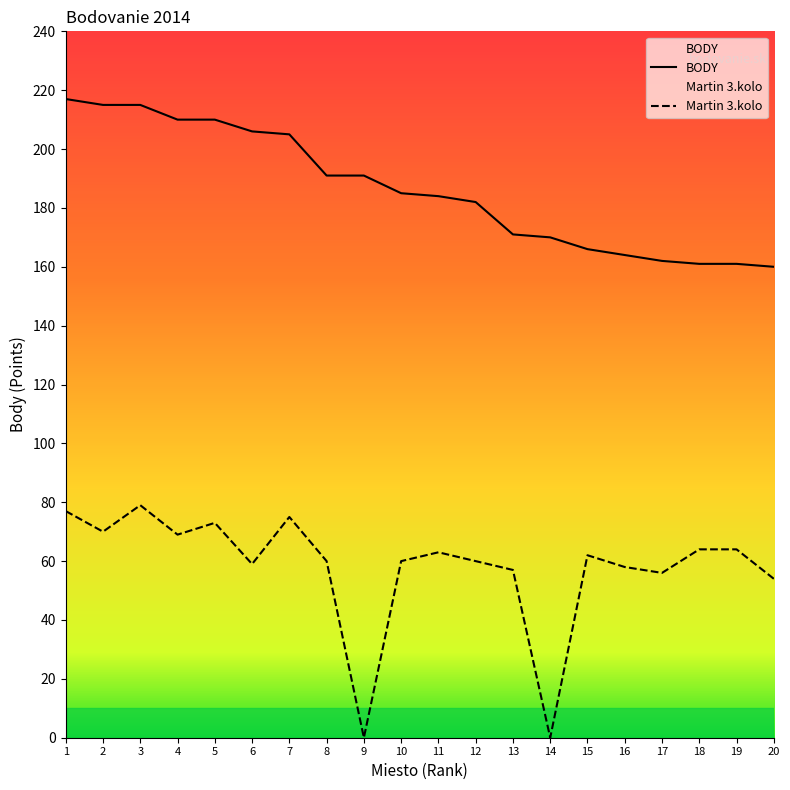

What is the total value across all series at 11?

247